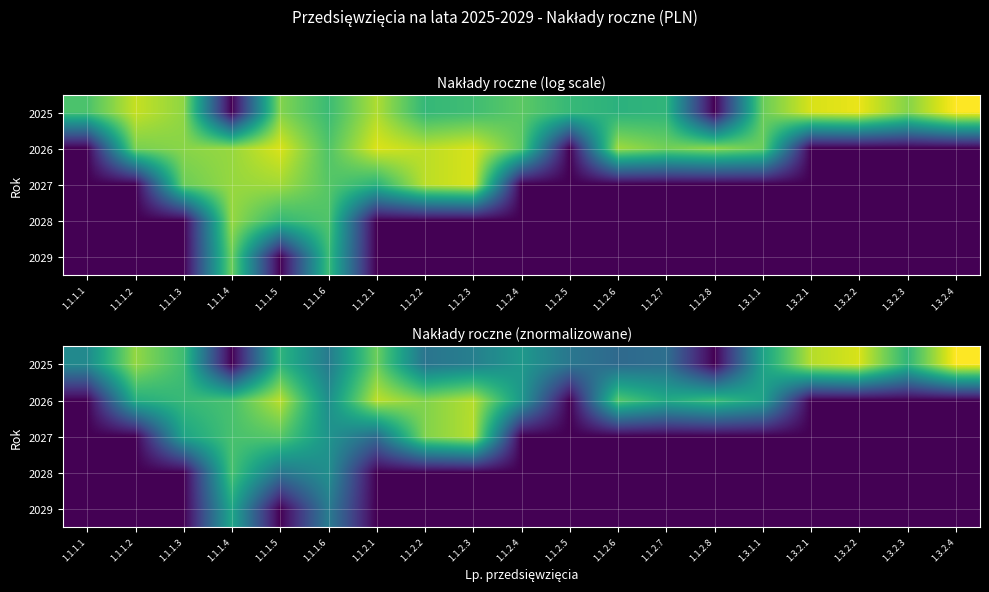

The value of 2027 at 1.1.1.5 is 4.4. True or false?

False